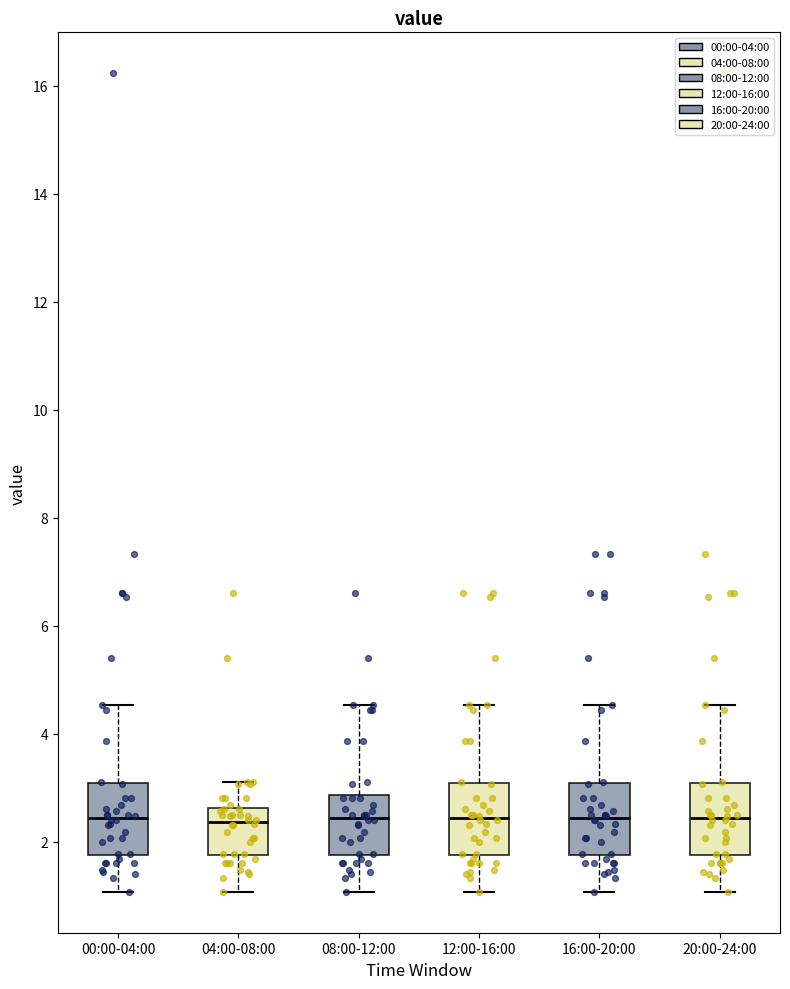

Reading left to right, read every box against the y-axis: the position of its median line, the range the box covers, and the ends of its whiskers. The values are not printed on the chart, so give them approximately, as read against the axis.

00:00-04:00: median 2.4, box 1.8 to 3.0, whiskers 1.0 to 4.6
04:00-08:00: median 2.4, box 1.8 to 2.6, whiskers 1.0 to 3.2
08:00-12:00: median 2.4, box 1.8 to 2.8, whiskers 1.0 to 4.6
12:00-16:00: median 2.4, box 1.8 to 3.0, whiskers 1.0 to 4.6
16:00-20:00: median 2.4, box 1.8 to 3.0, whiskers 1.0 to 4.6
20:00-24:00: median 2.4, box 1.8 to 3.0, whiskers 1.0 to 4.6